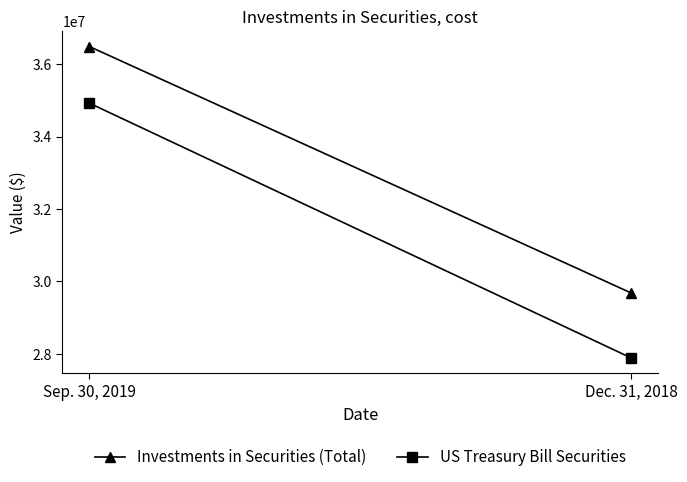

What is the difference between the maximum and minimum values in the Investments in Securities (Total) series?

6804012